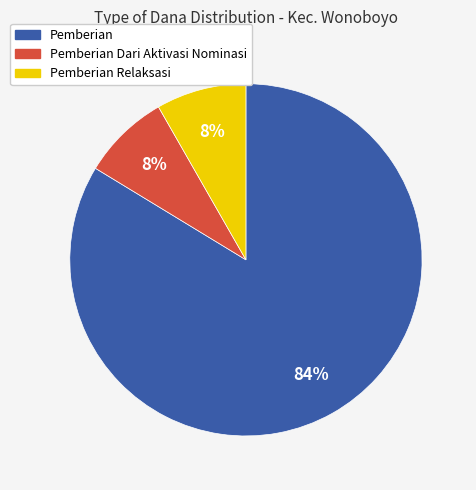

Does any single category account for the majority?

Yes